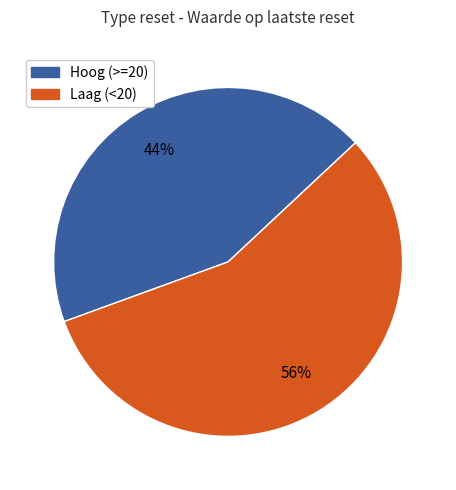

To the nearest percent, what is the average slice percentage?

50%